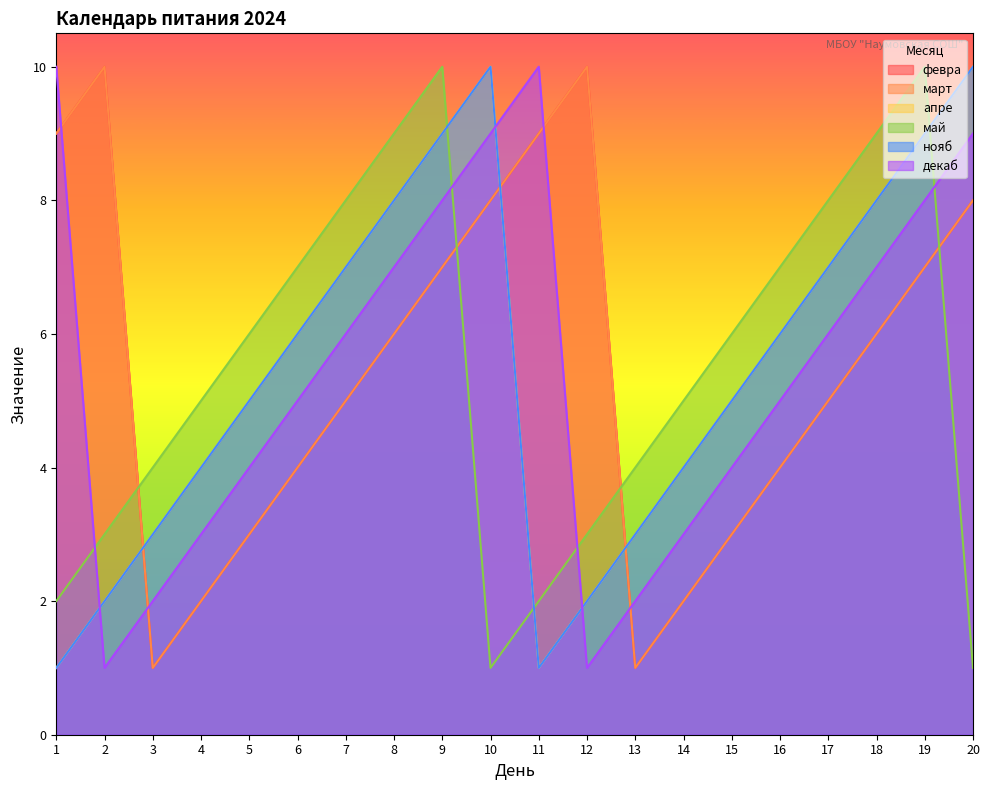

Where is the first local maximum for март?

2